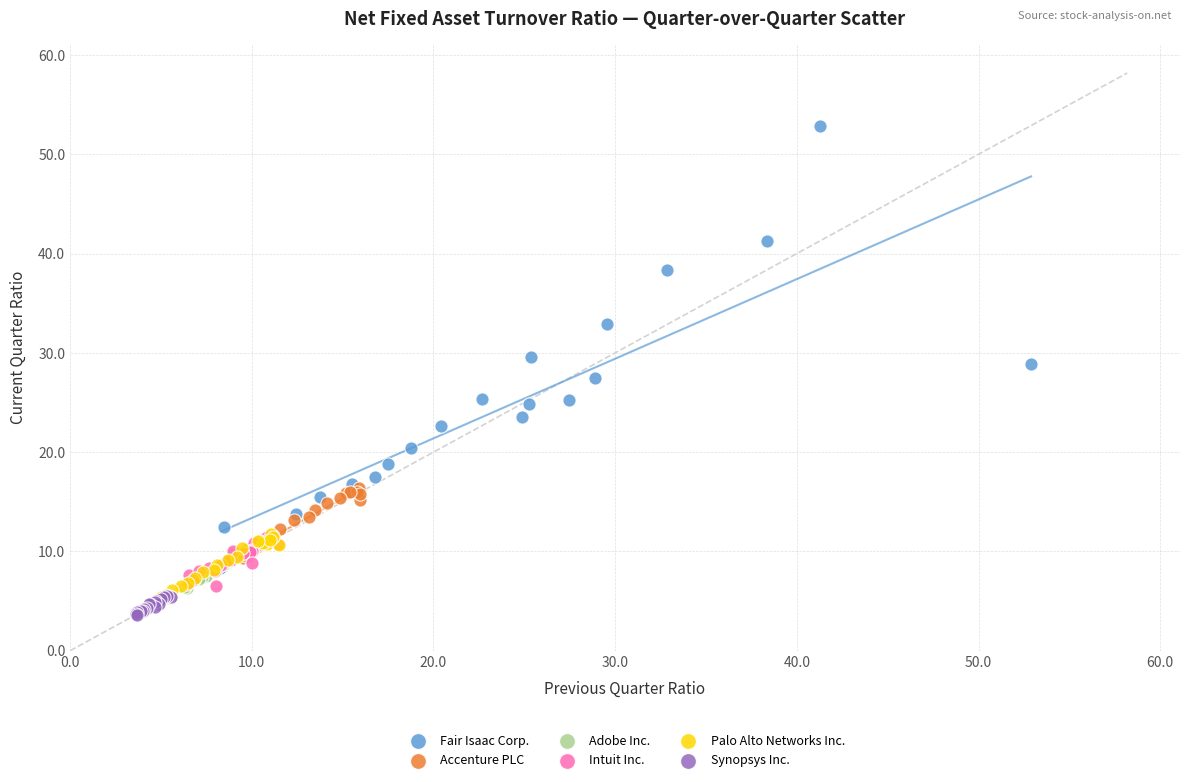

Which series has the largest Y range (max minus min)?

Fair Isaac Corp.